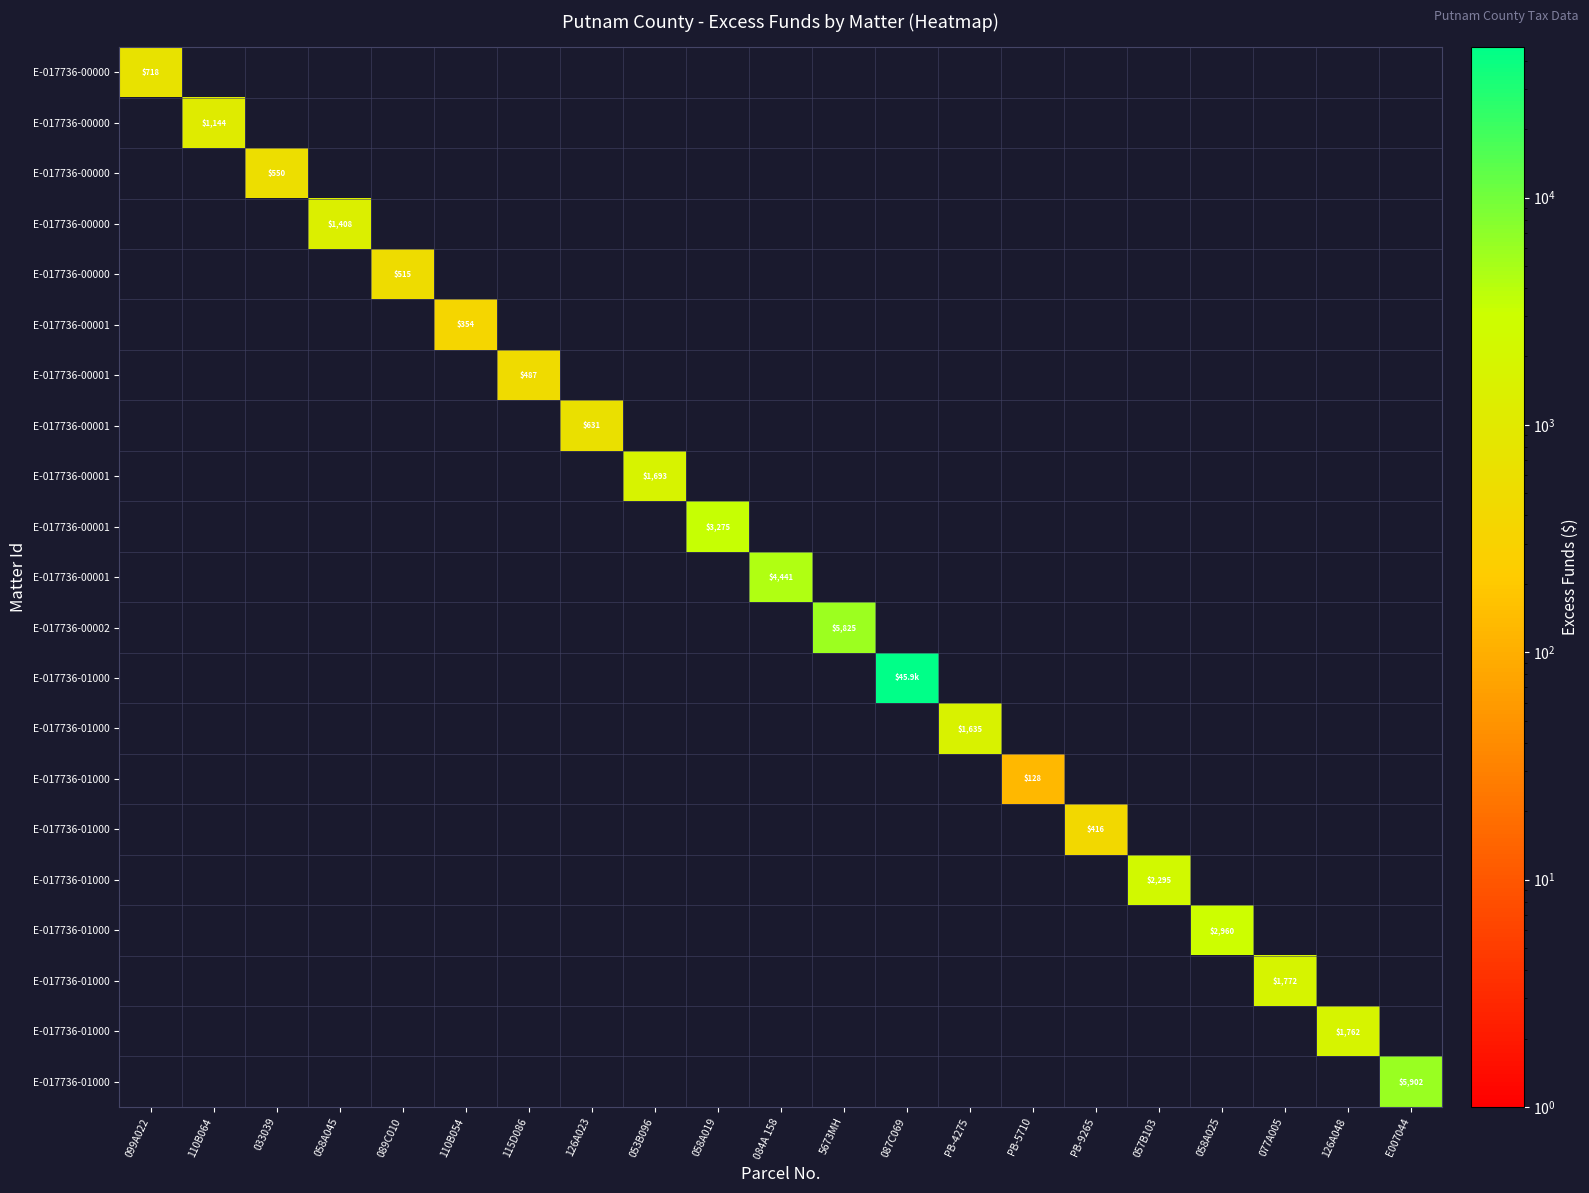

What is the maximum value shown in the chart?

45862.5